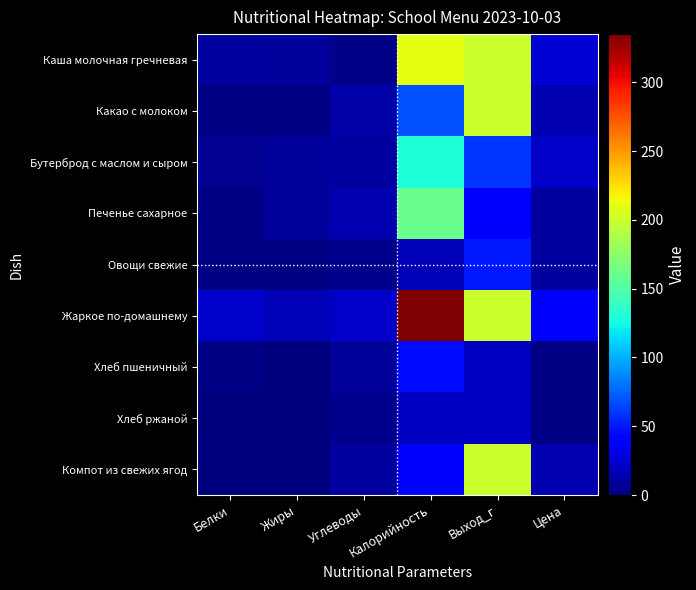

Reading left to right, what are all the values shown in this chart?

Каша молочная гречневая: Белки=10	Жиры=9	Углеводы=3	Калорийность=210	Выход_г=200	Цена=25
Какао с молоком: Белки=2	Жиры=2	Углеводы=12	Калорийность=69	Выход_г=200	Цена=15
Бутерброд с маслом и сыром: Белки=6	Жиры=9	Углеводы=10	Калорийность=130	Выход_г=60	Цена=21
Печенье сахарное: Белки=2	Жиры=8	Углеводы=15	Калорийность=160	Выход_г=40	Цена=10
Овощи свежие: Белки=2	Жиры=2	Углеводы=5	Калорийность=16	Выход_г=50	Цена=10
Жаркое по-домашнему: Белки=23	Жиры=17	Углеводы=22	Калорийность=335	Выход_г=200	Цена=41
Хлеб пшеничный: Белки=2	Жиры=0	Углеводы=9	Калорийность=45	Выход_г=20	Цена=2
Хлеб ржаной: Белки=1	Жиры=0	Углеводы=4	Калорийность=20	Выход_г=20	Цена=2
Компот из свежих ягод: Белки=0	Жиры=0	Углеводы=10	Калорийность=42	Выход_г=200	Цена=15